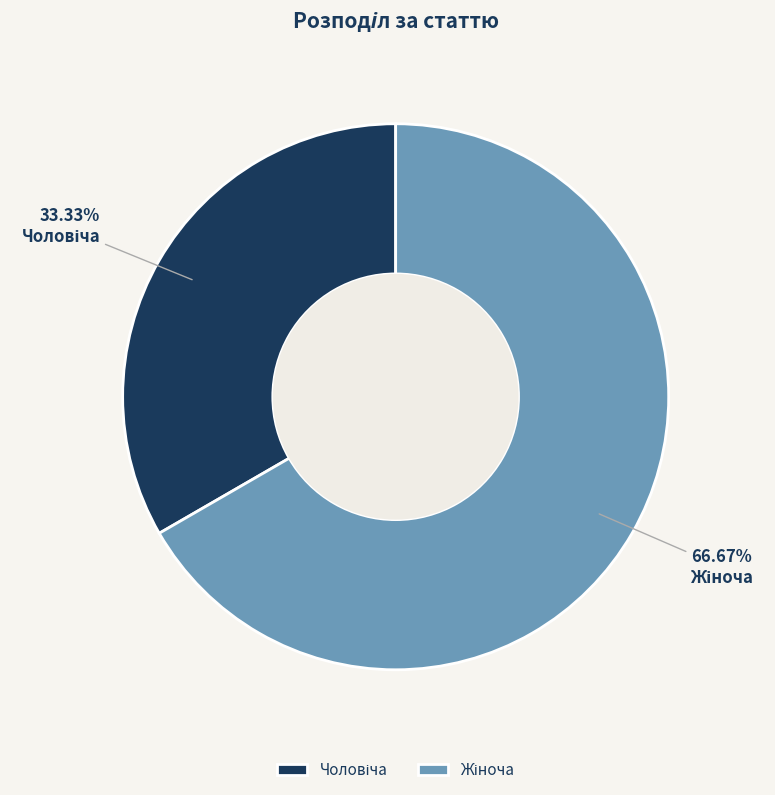

Is there any slice that represents more than half of the pie?

Yes